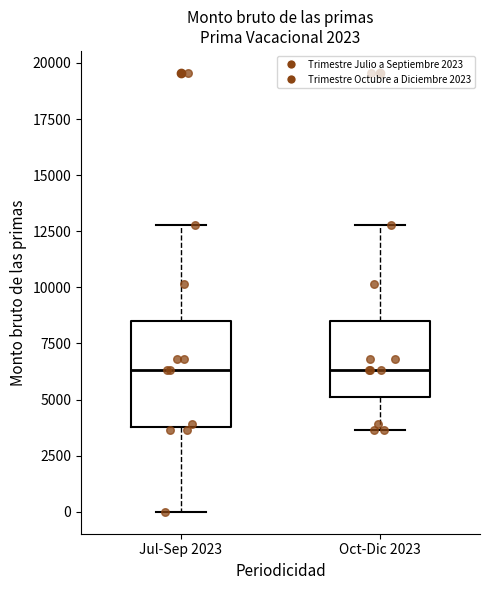

Reading left to right, read every box against the y-axis: the position of its median line, the range the box covers, and the ends of its whiskers. The values are not printed on the chart, so give them approximately, as read against the axis.

Jul-Sep 2023: median 6500, box 4000 to 8500, whiskers 0 to 13000
Oct-Dic 2023: median 6500, box 5000 to 8500, whiskers 3500 to 13000